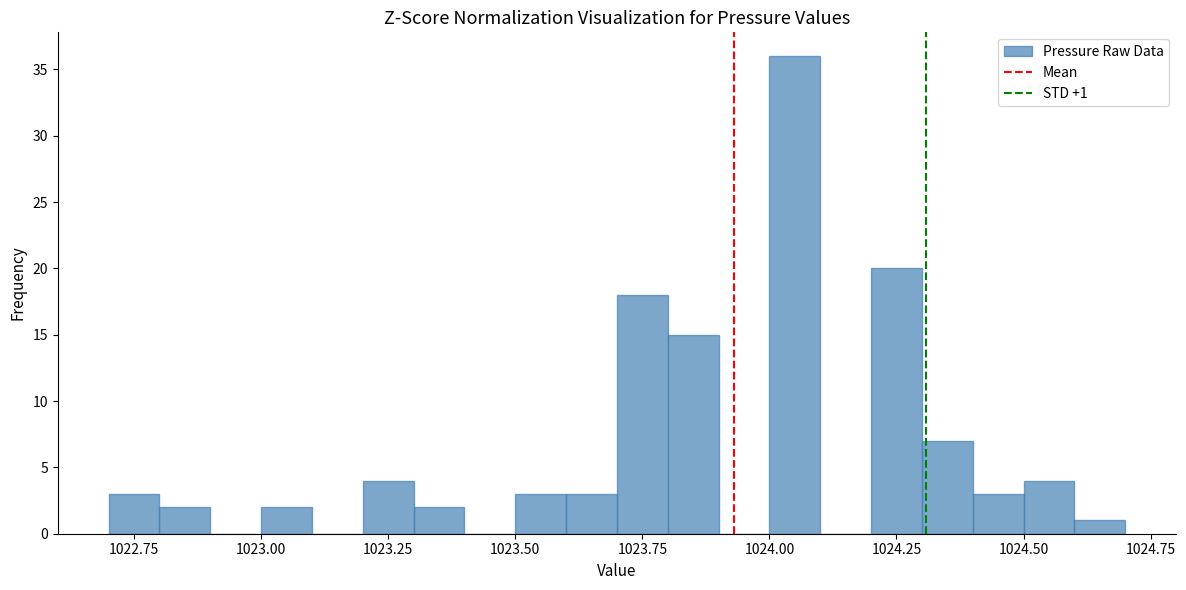

Read against the x-axis, roughly where is the centre of the tallest bar?

1024.05